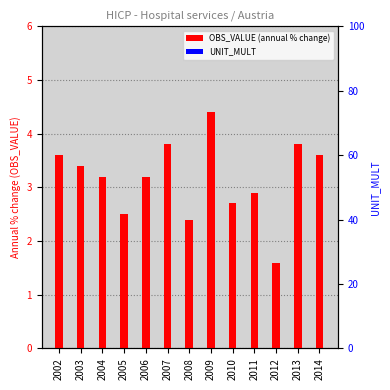

Rank the series by their average value, from lowest to highest.

UNIT_MULT, OBS_VALUE (annual % change)